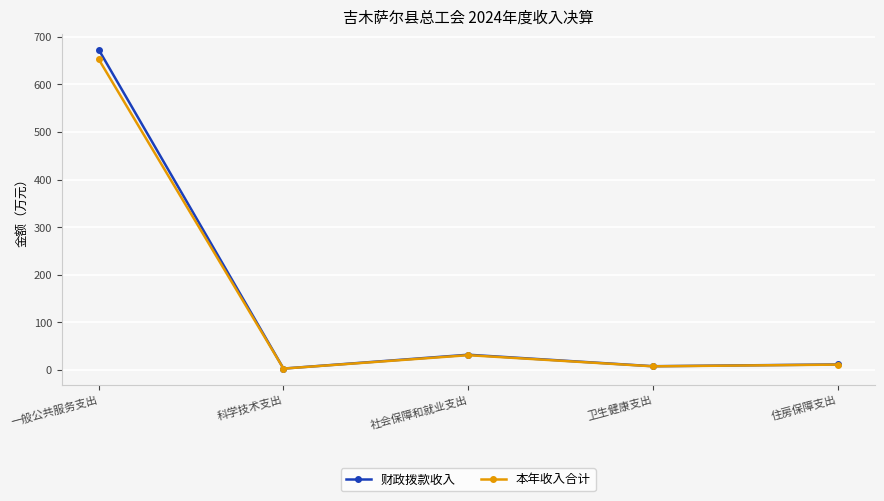

At which category does 财政拨款收入 reach its first local peak?

社会保障和就业支出